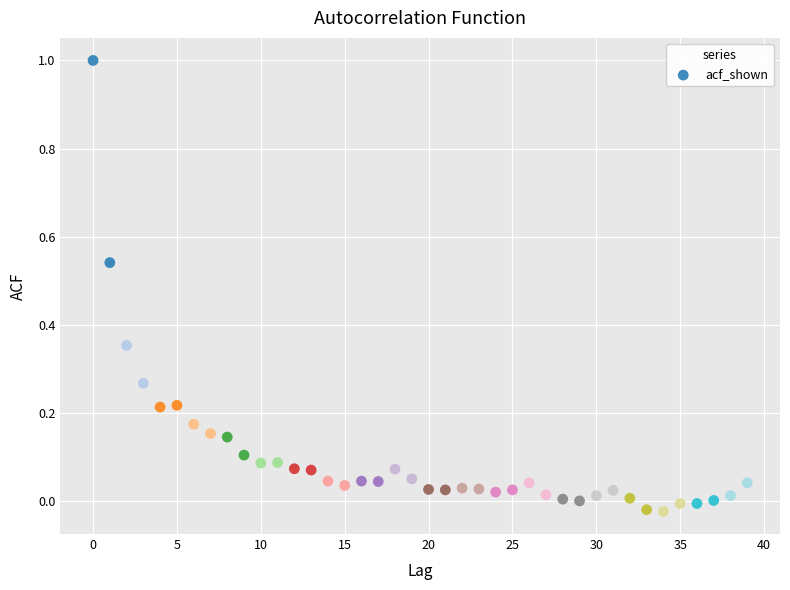

What is the range of Y values (max minus min)?

1.0